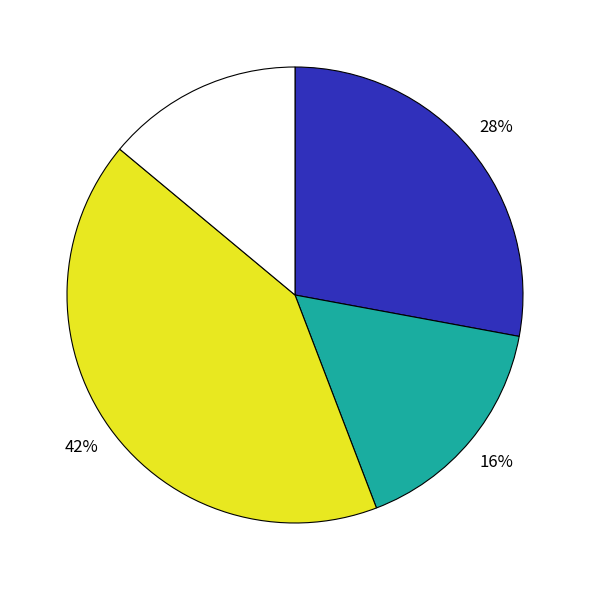

Count the number of slices in the pie.

4